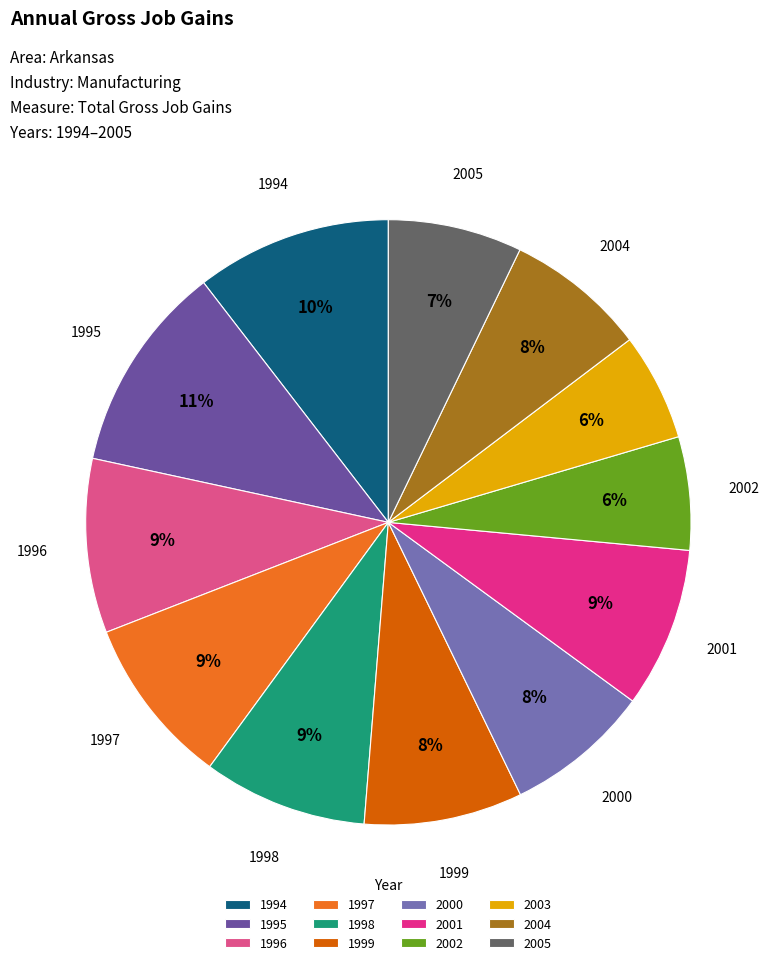

Does any single category account for the majority?

No